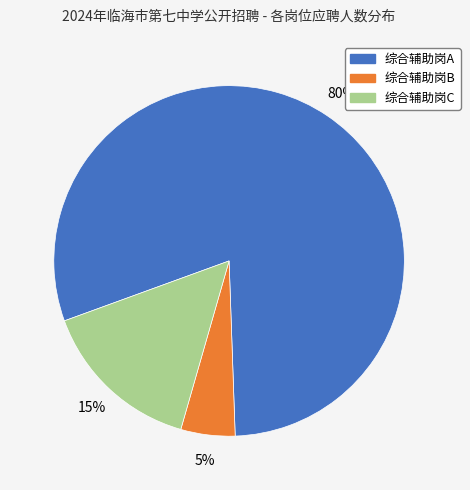

To the nearest percent, what is the difference between the 综合辅助岗B and 综合辅助岗A slice percentages?

75%